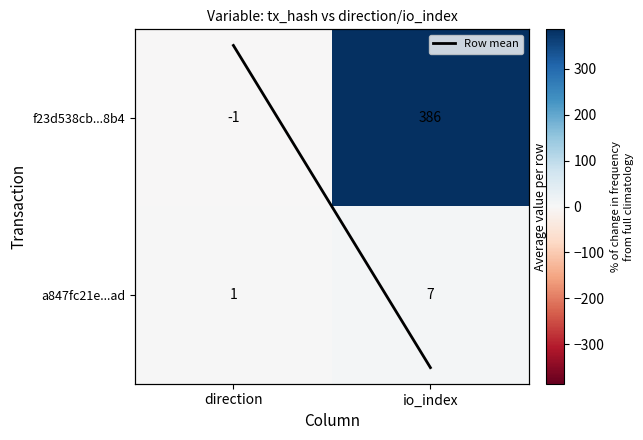

What is the average value of the a847fc21e...ad series?

4.0